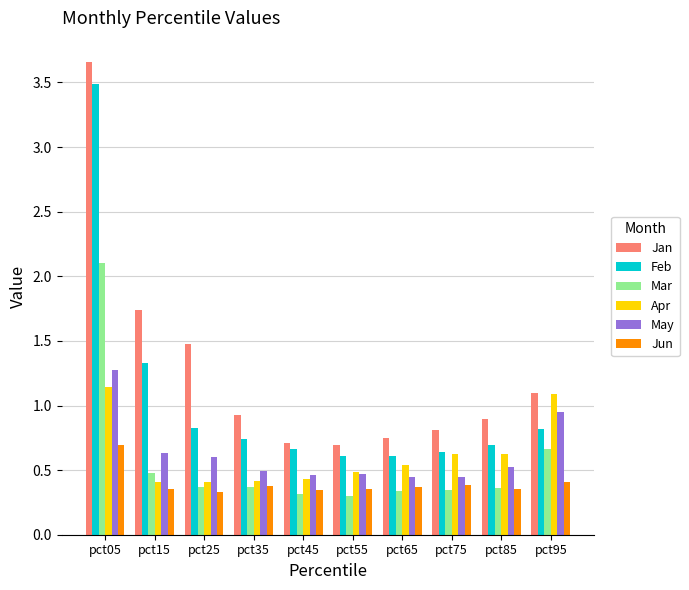

What is the greatest value displayed?

3.7